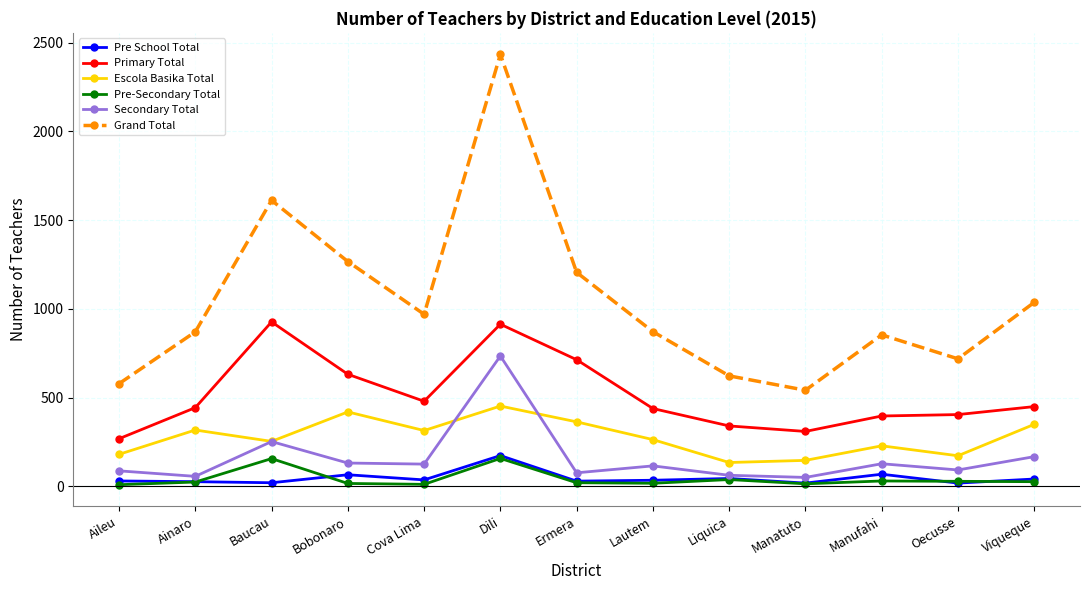

The Escola Basika Total series shows 364 at Ermera. True or false?

True